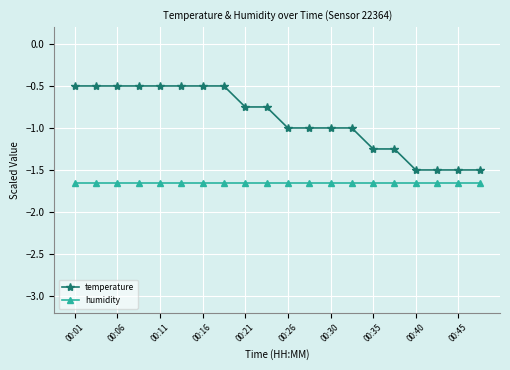

Which series has the largest range (max minus min)?

temperature